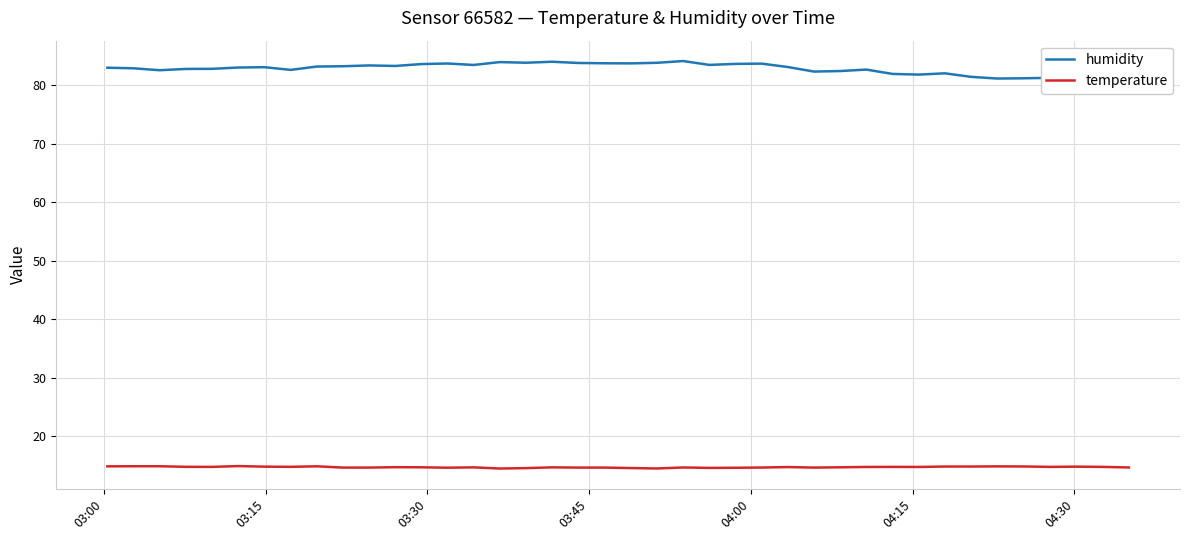

Rank the series by their average value, from highest to lowest.

humidity, temperature